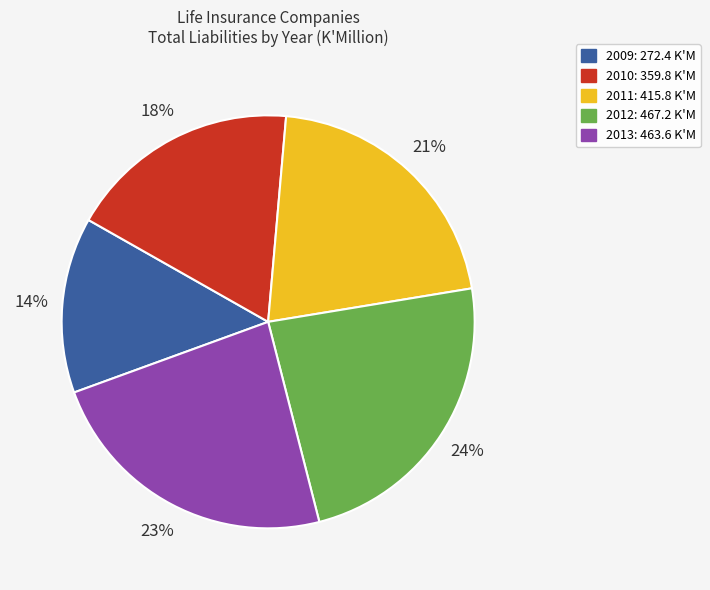

Does 2011 account for over 50% of the chart?

No